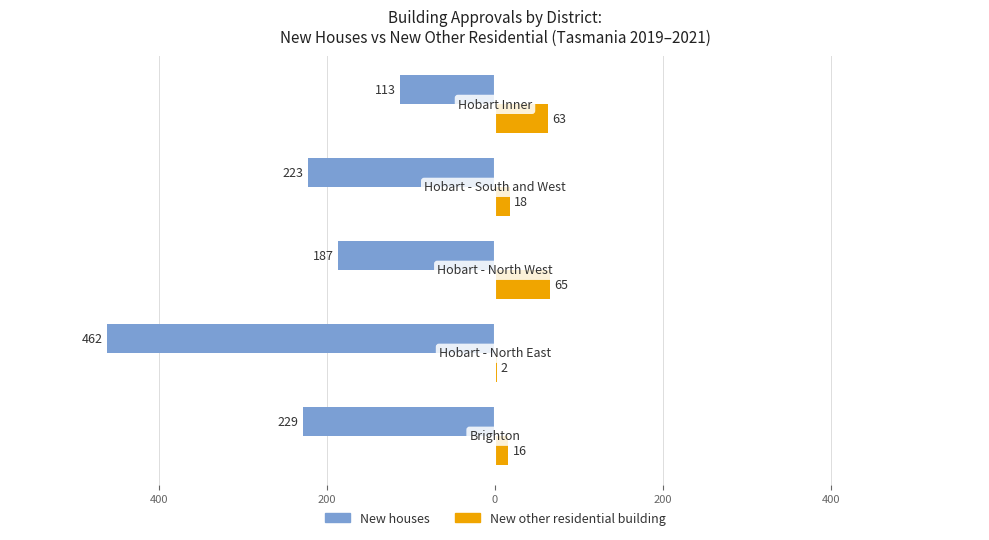

What are all the series names shown in the legend?

New houses, New other residential building